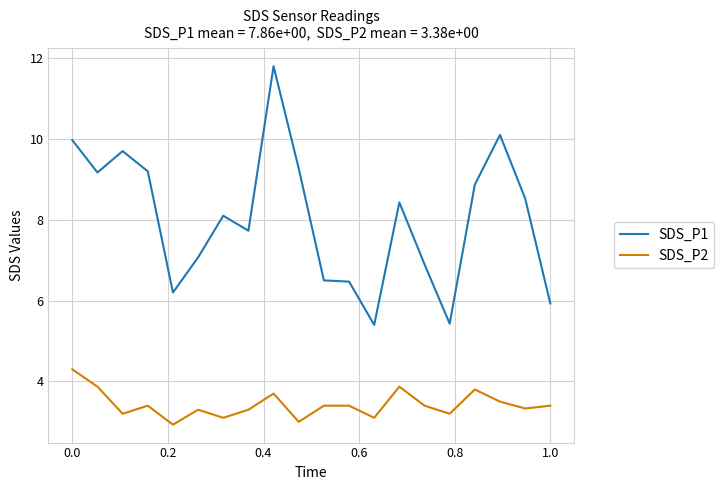

What is the difference between the maximum and minimum values in the SDS_P1 series?

6.4